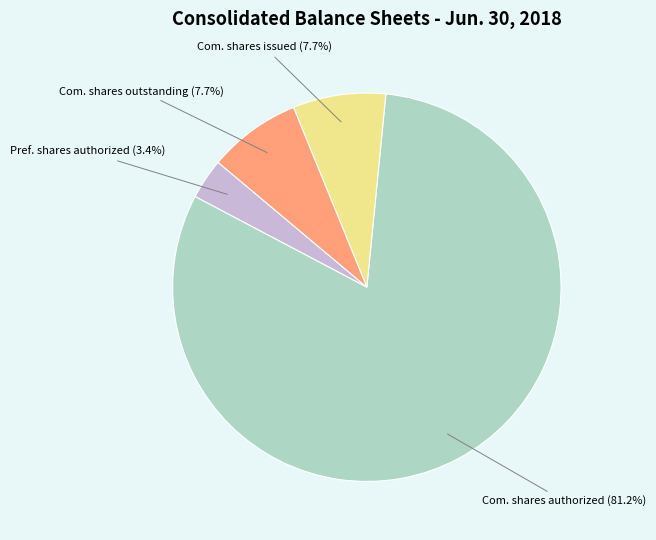

Is there a majority slice in this chart?

Yes